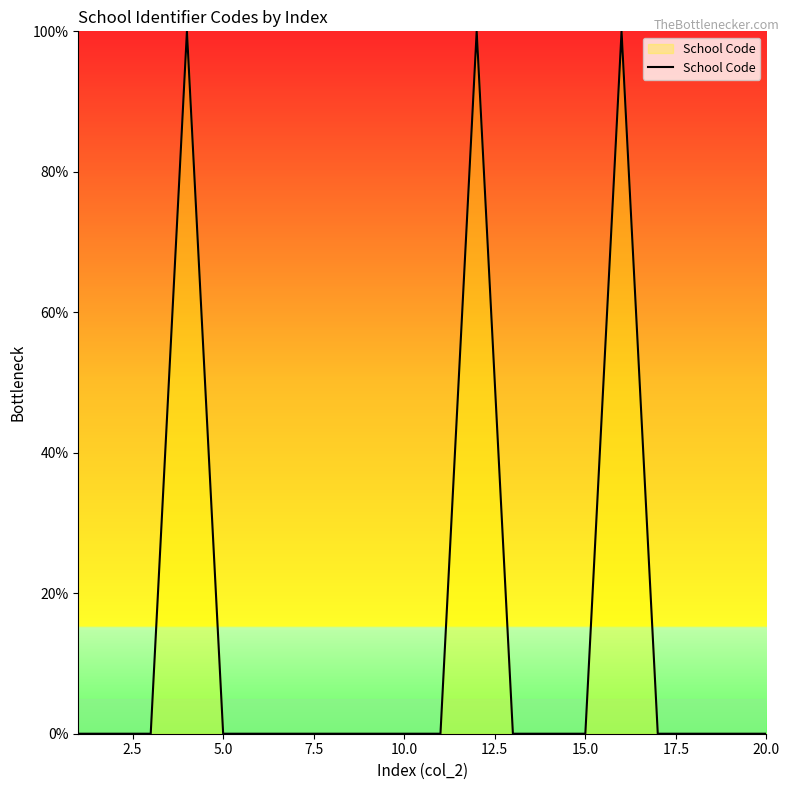

What is the difference between the maximum and minimum values?

100.0